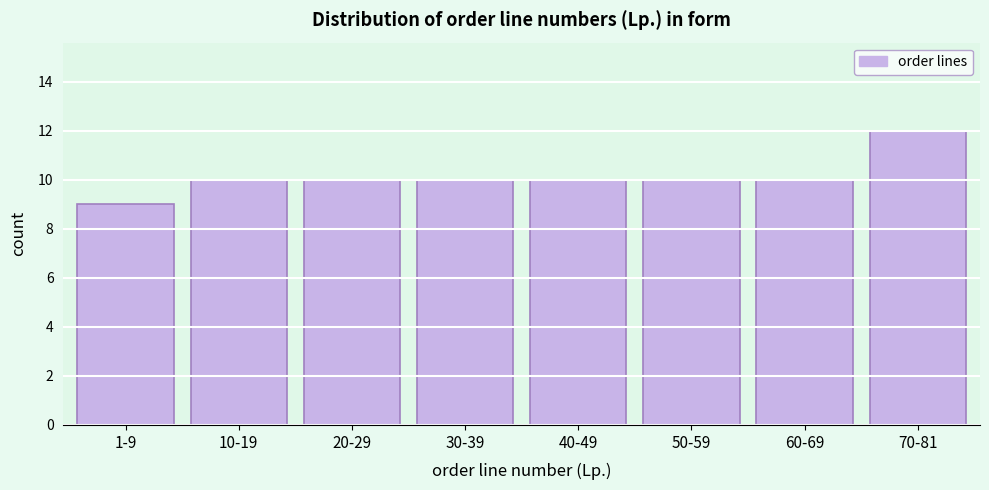

Reading left to right, what are all the values shown in this chart?

1-9=9	10-19=10	20-29=10	30-39=10	40-49=10	50-59=10	60-69=10	70-81=12